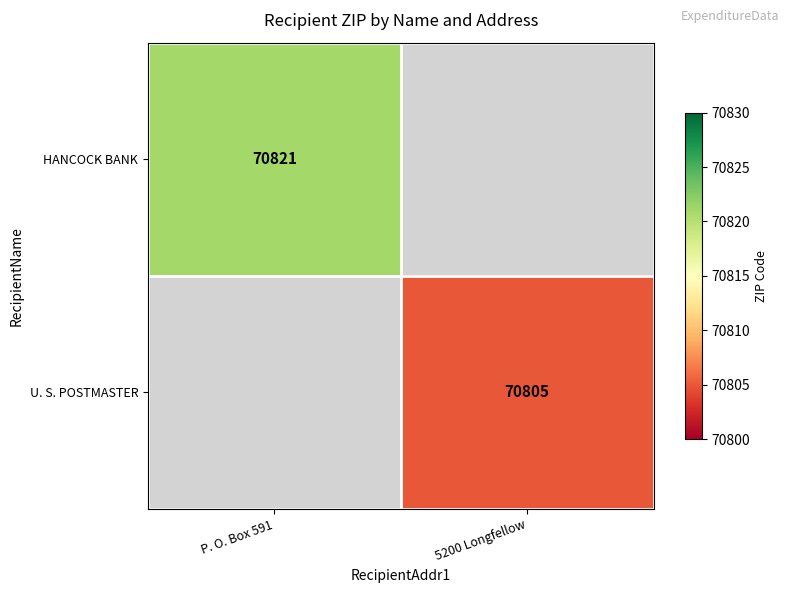

Is the value of HANCOCK BANK at P. O. Box 591 greater than the value of U. S. POSTMASTER at 5200 Longfellow?

Yes